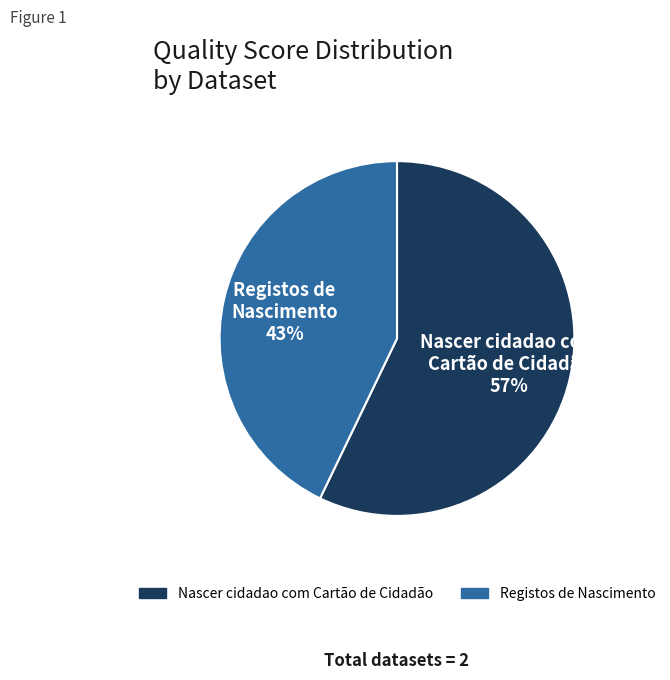

Combined, do Registos de Nascimento and Nascer cidadao com Cartão de Cidadão account for over 50%?

Yes